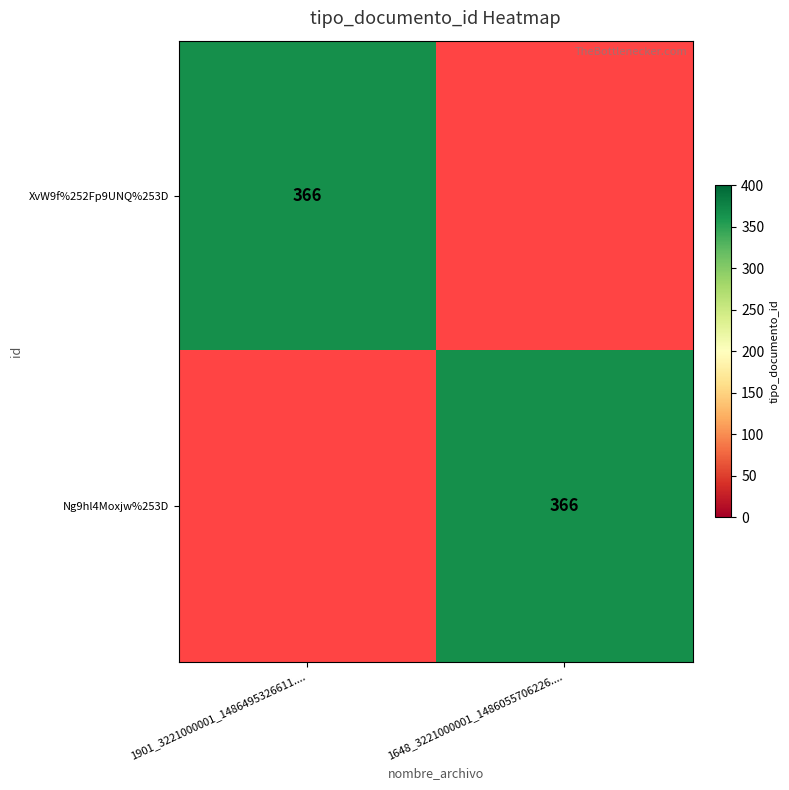

Between 1648_3221000001_1486055706226.... and 1901_3221000001_1486495326611...., which is larger?

1901_3221000001_1486495326611....